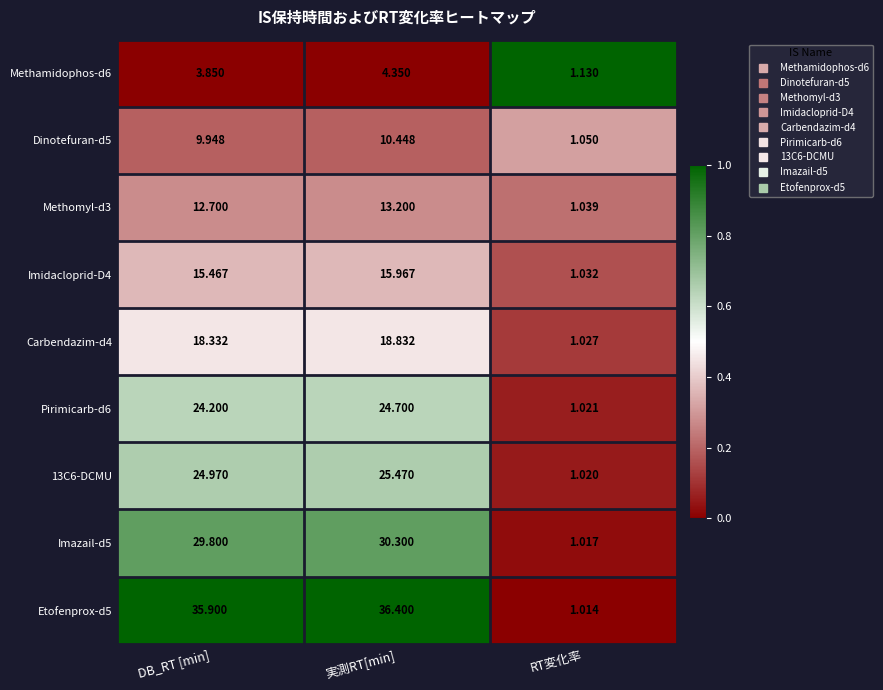

Which series has the widest spread of values?

Etofenprox-d5